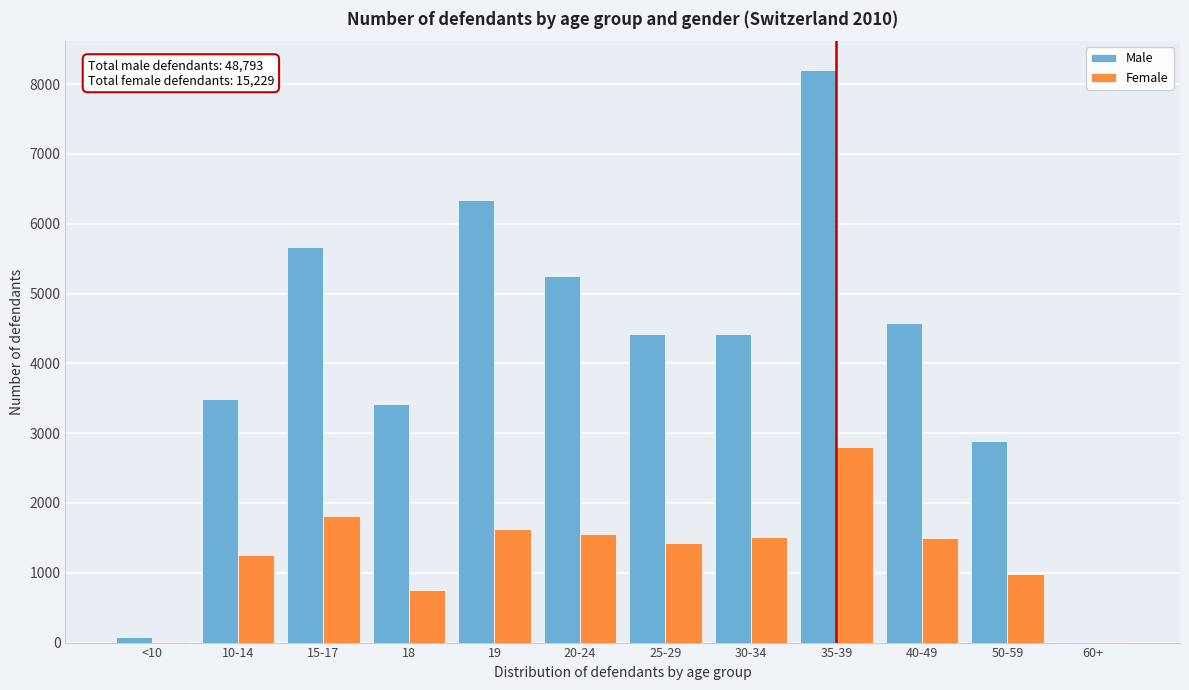

Which series has the largest total across all categories?

Male